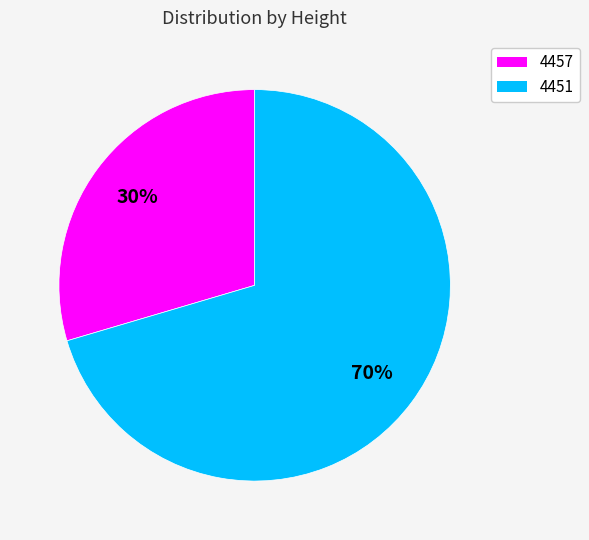

Which slice represents more than half of the pie?

4451